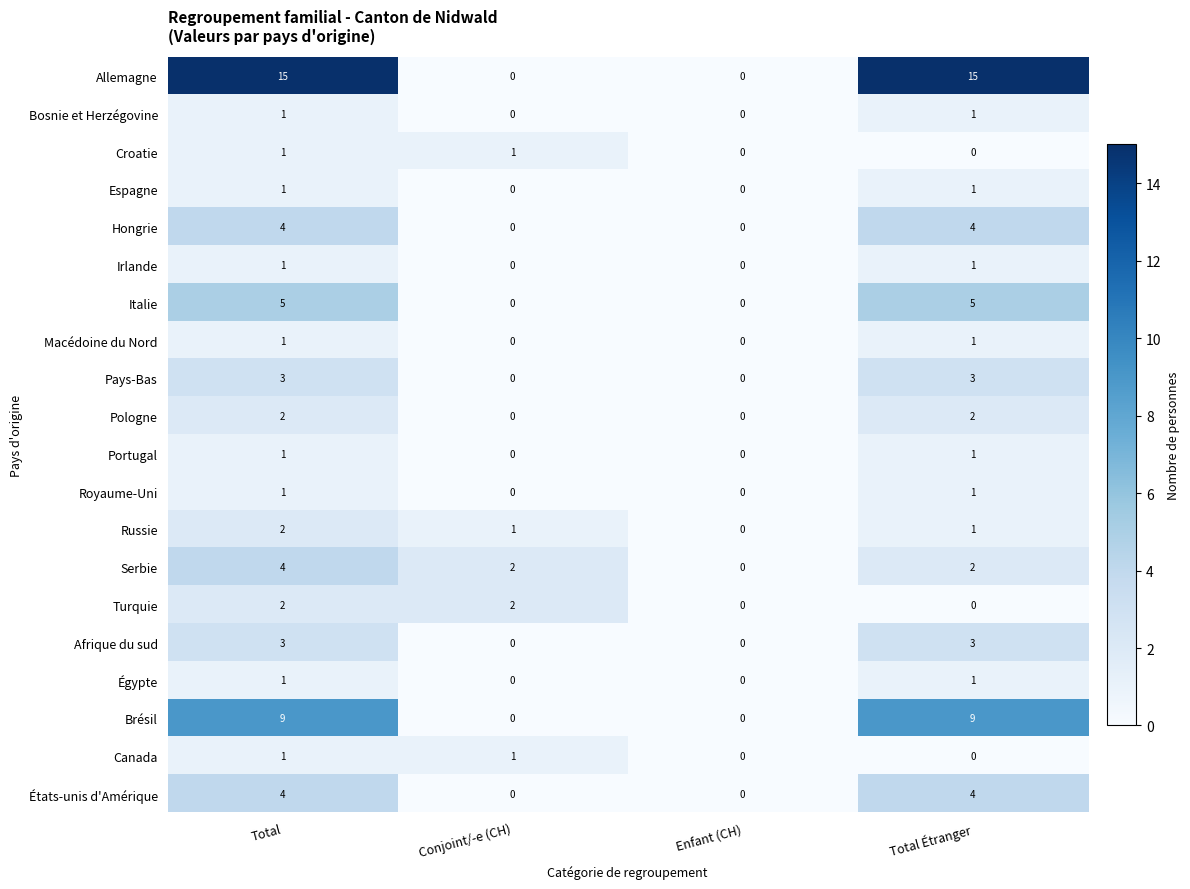

What is the difference between the États-unis d'Amérique values at Total and Enfant (CH)?

4